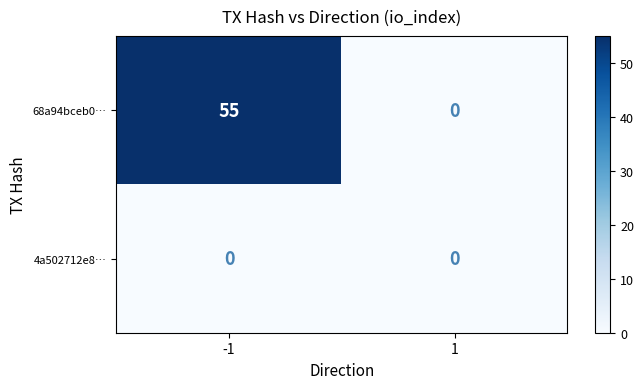

The value of 68a94bceb0… at 1 is -29. True or false?

False